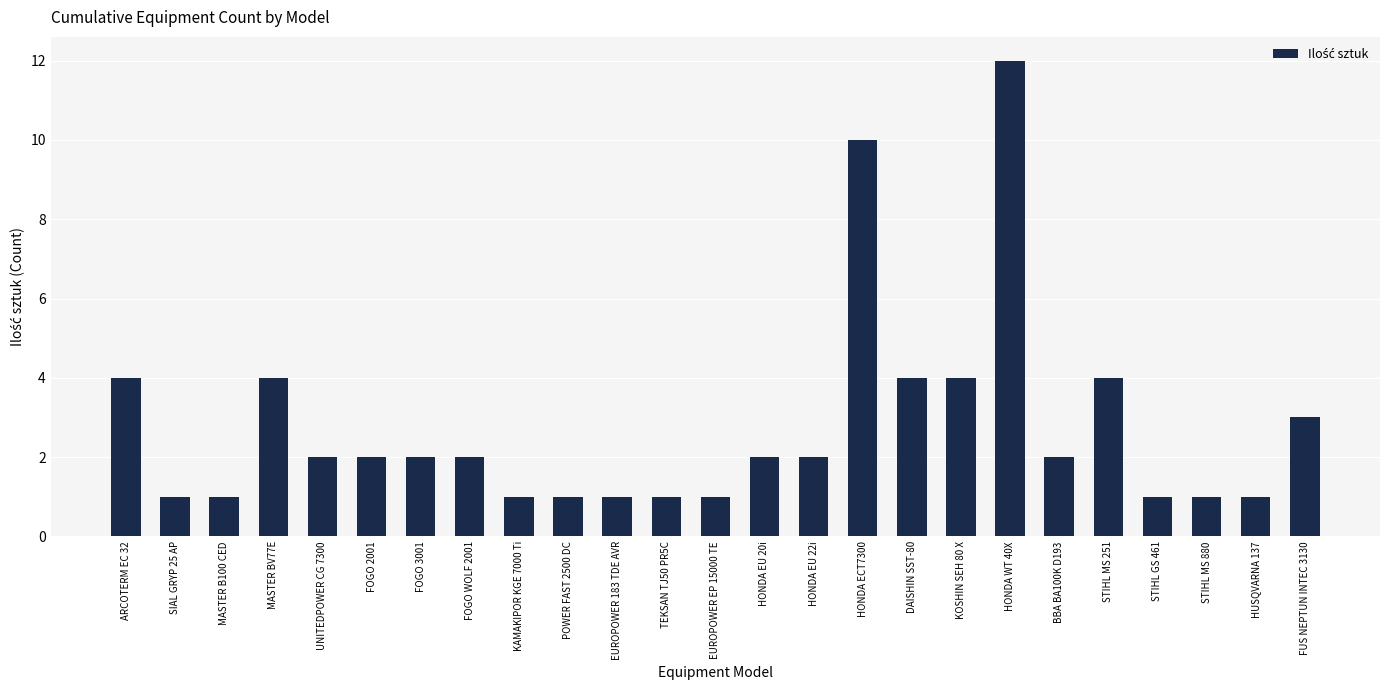

True or false: the data shows 2 at HONDA EU 22i.

True